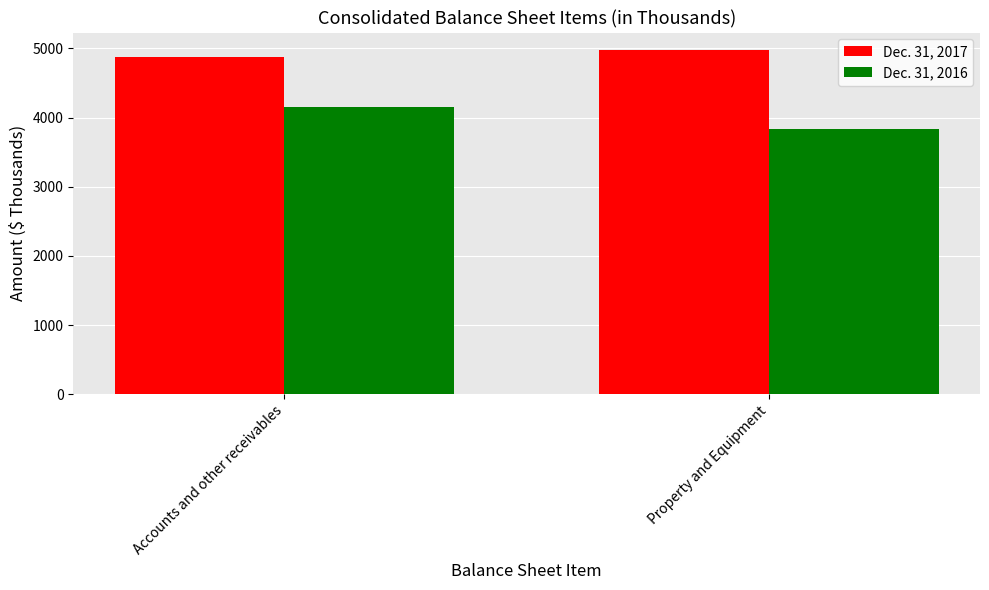

At which category is the sum across all series the highest?

Accounts and other receivables